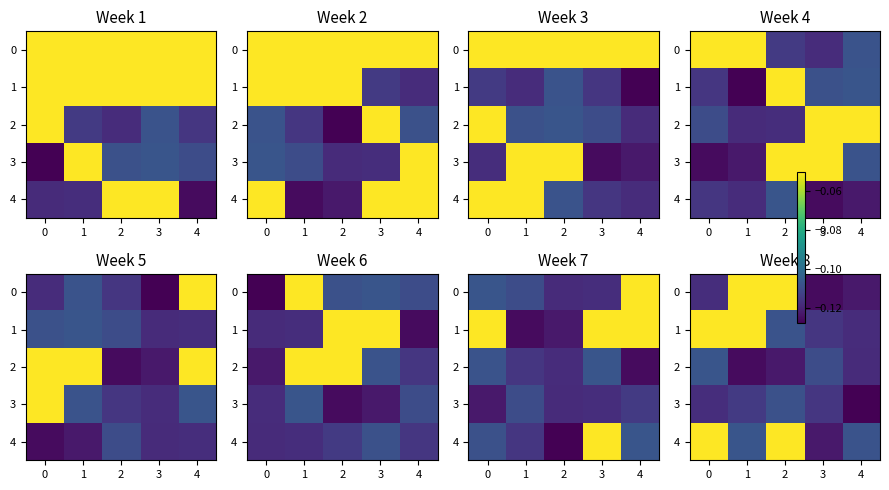

The value of 0 at 2 is -0.1. True or false?

True